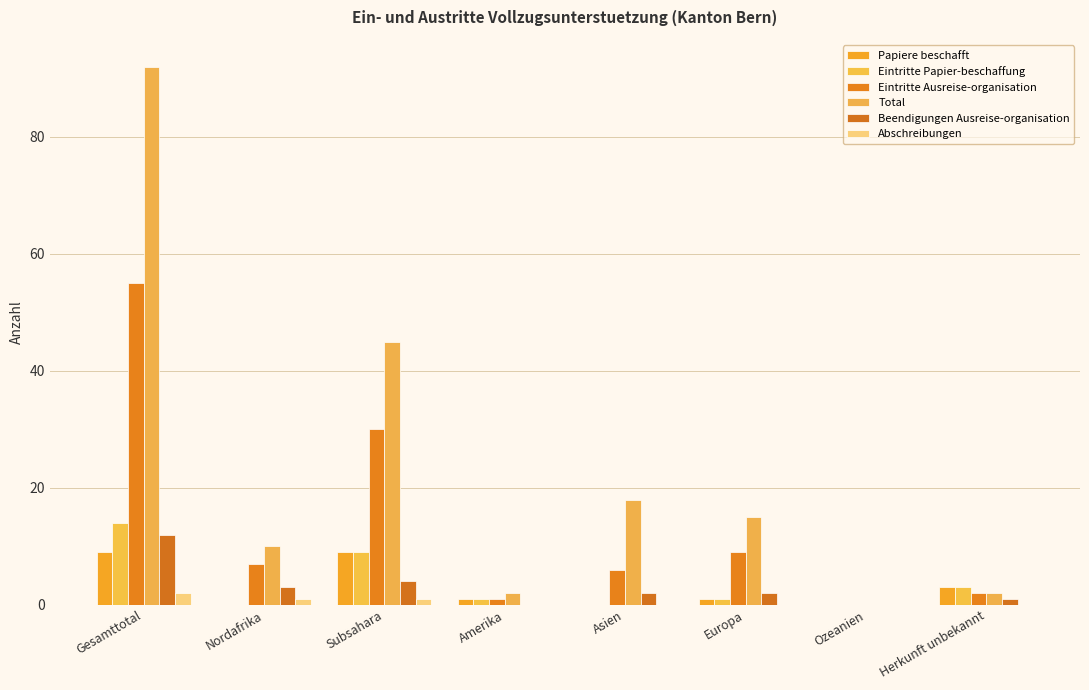

Is it true that Eintritte Ausreise-organisation equals 55 at Gesamttotal?

True